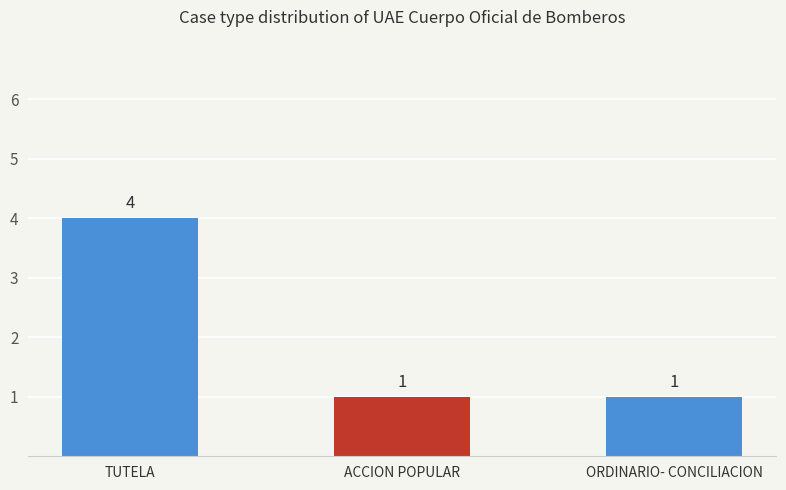

At which category does the chart reach its peak across all series?

TUTELA